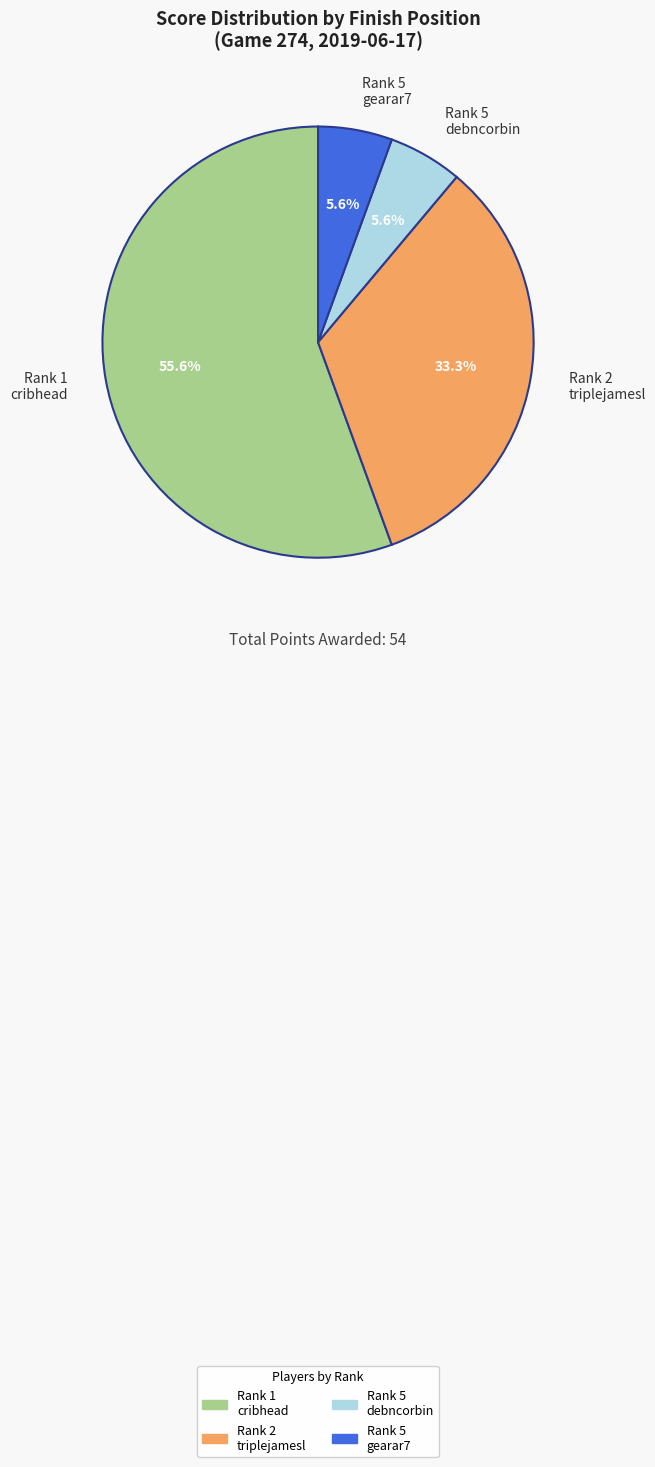

What is the ratio of the value at Rank 5 gearar7 to the value at Rank 5 debncorbin?

1.0